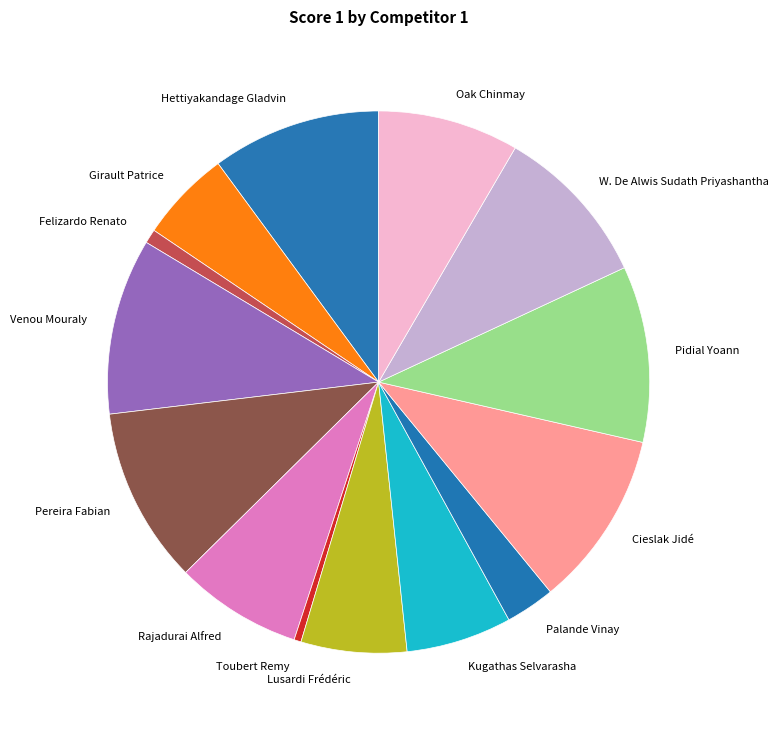

Is Rajadurai Alfred the majority of the pie?

No